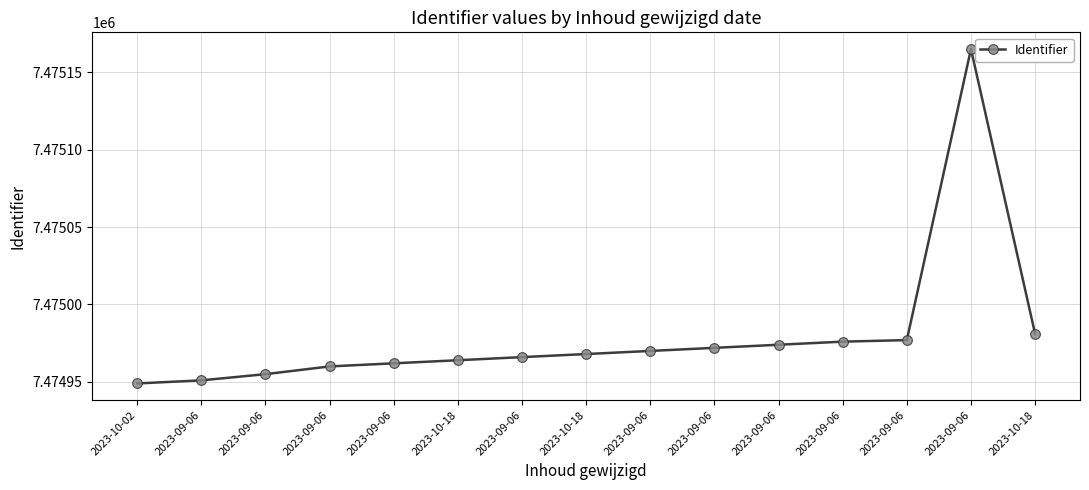

Does the chart have visible grid lines?

Yes